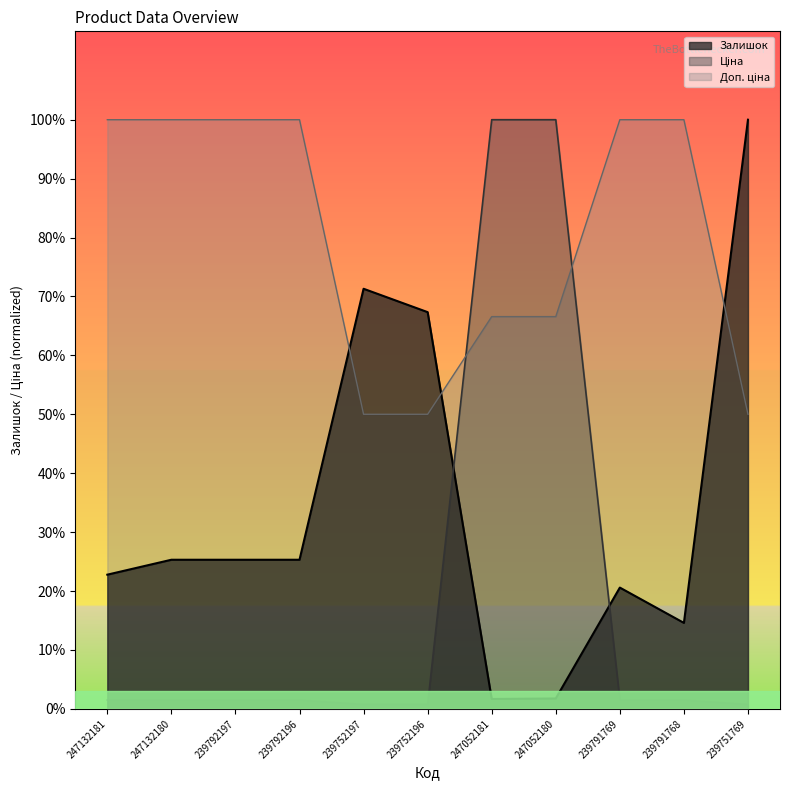

How many categories are shown in the chart?

11